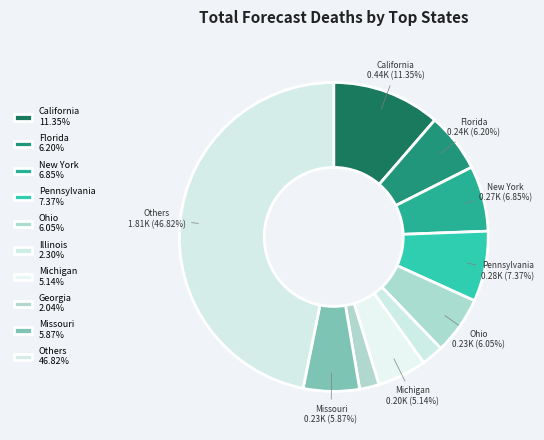

How many slices are in this pie chart?

10